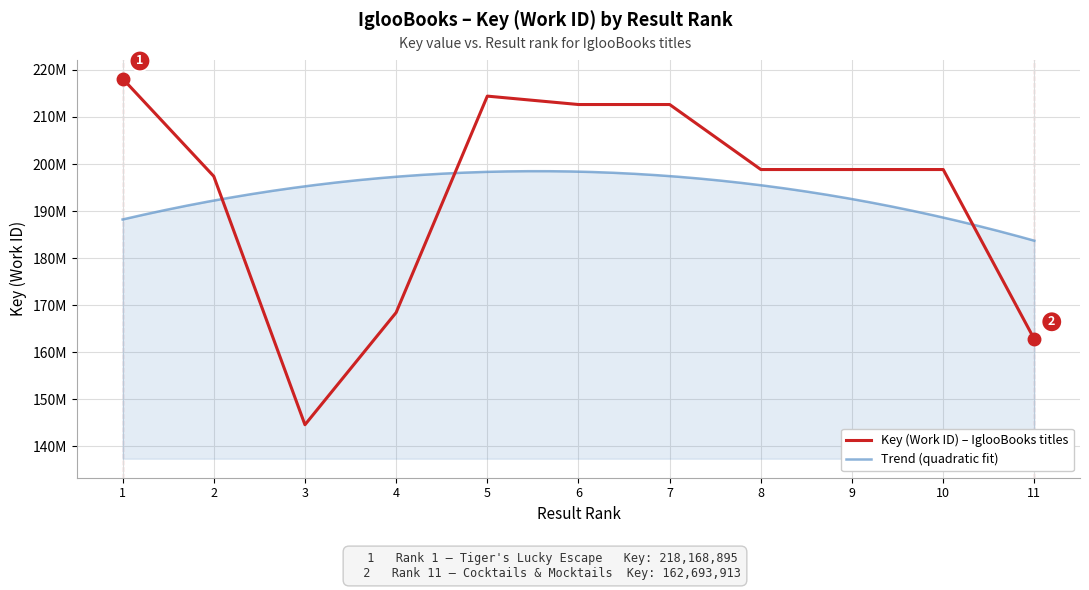

What is the ratio of the value at 11 to the value at 8?

0.8